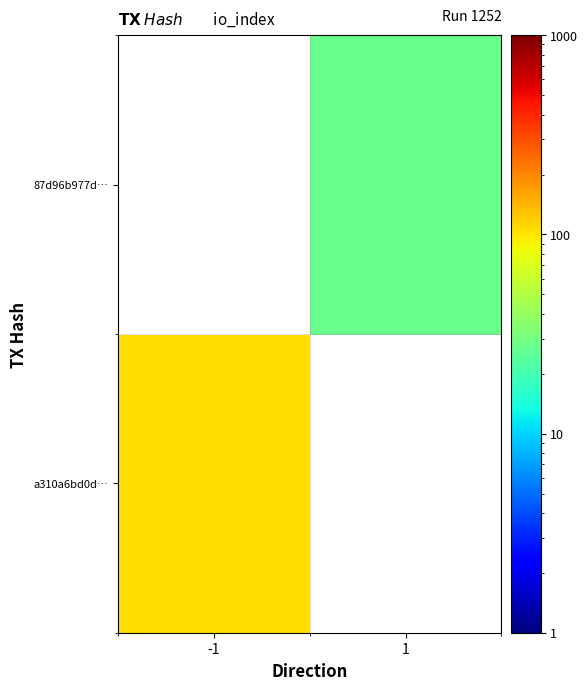

How many distinct data groups are displayed?

2